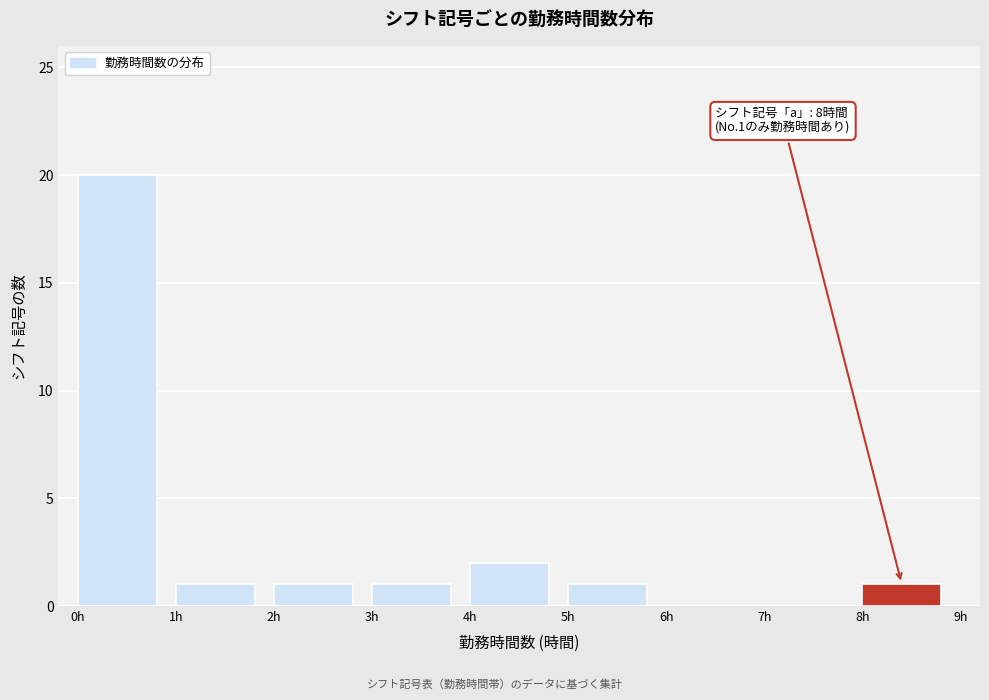

Over which range of the x-axis is the bar tallest?

0 to 1